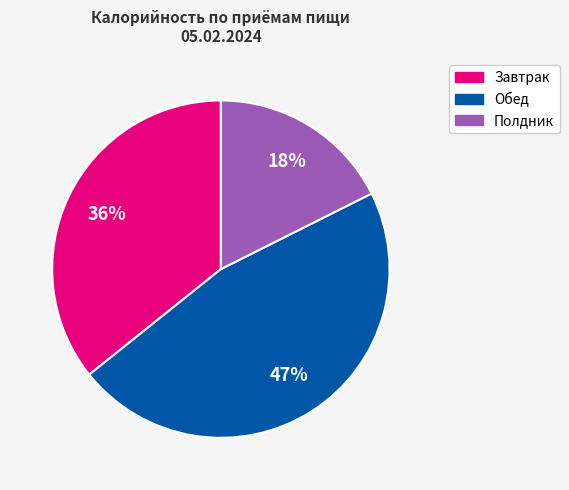

Does any single category account for the majority?

No